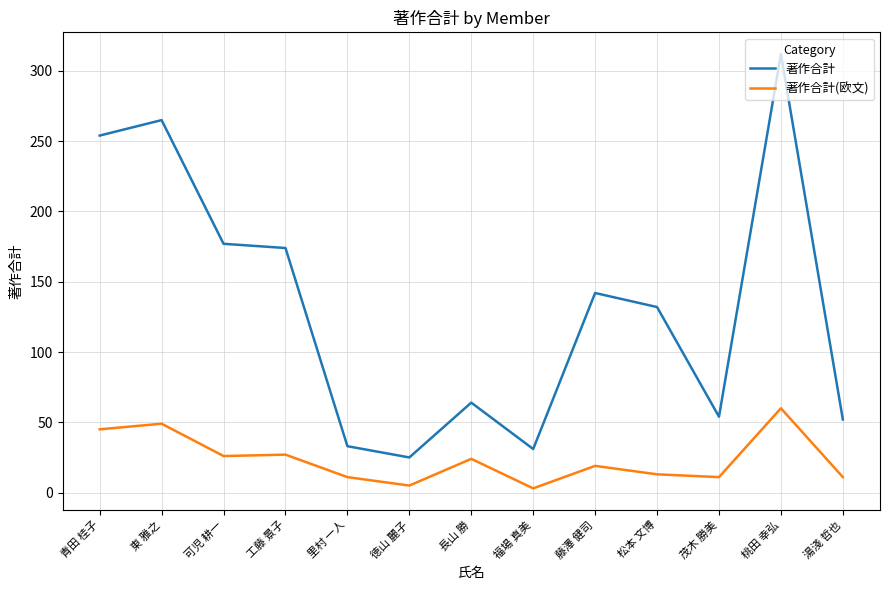

The 著作合計 series shows 132 at 松本 文博. True or false?

True